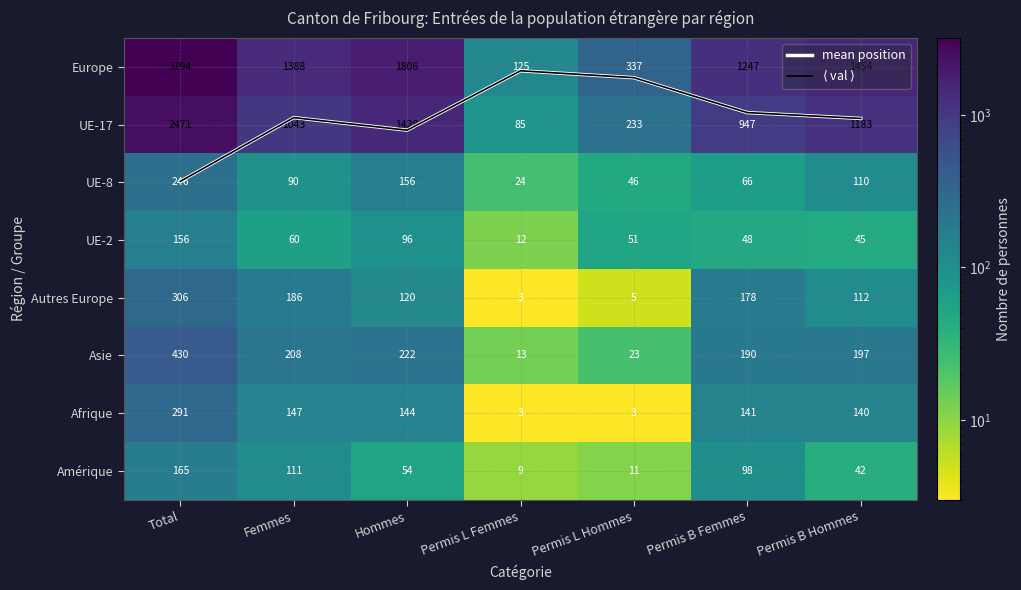

The value of mean position at Femmes is 1.4. True or false?

False